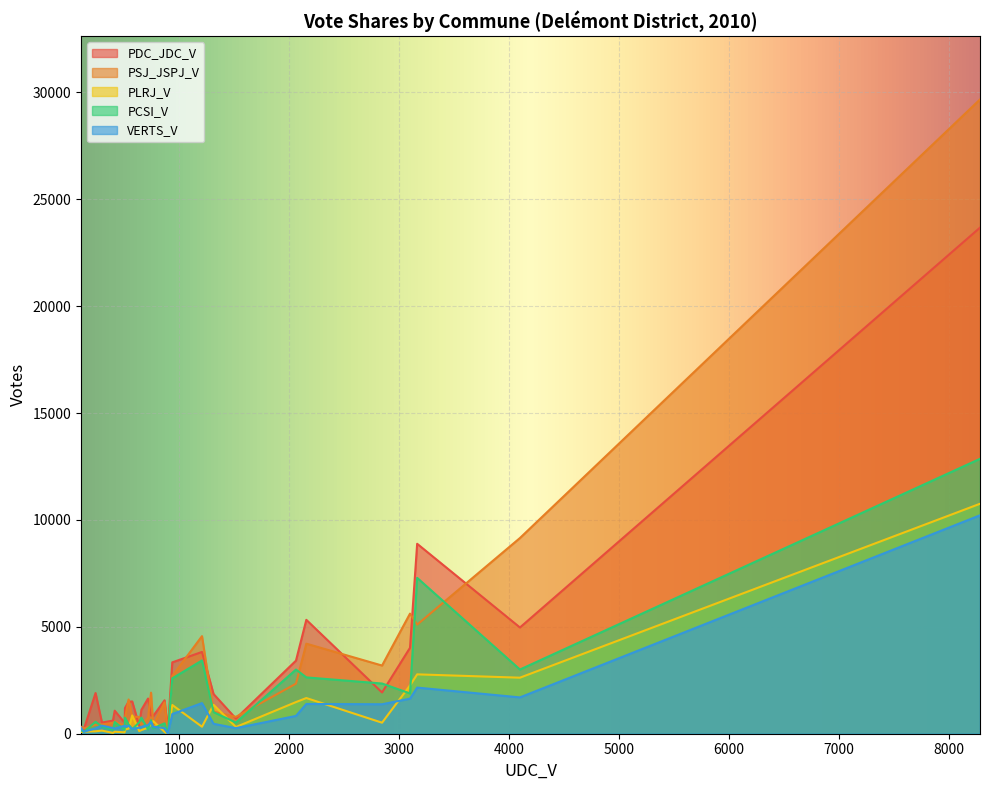

What is the highest value of the PLRJ_V series?

10756